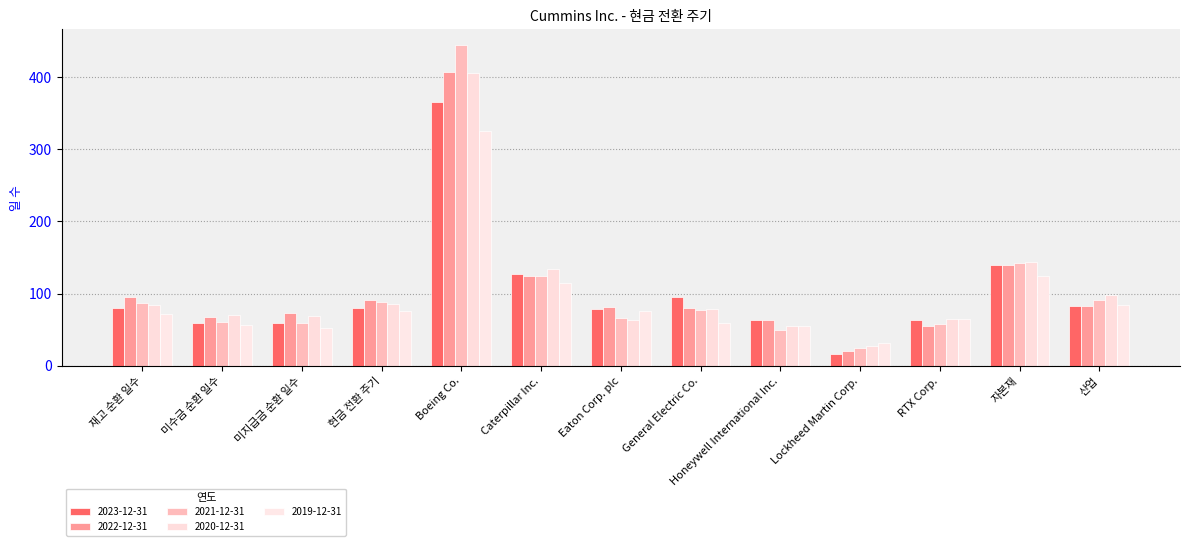

The 2020-12-31 series shows 69 at 미지급금 순환 일수. True or false?

True